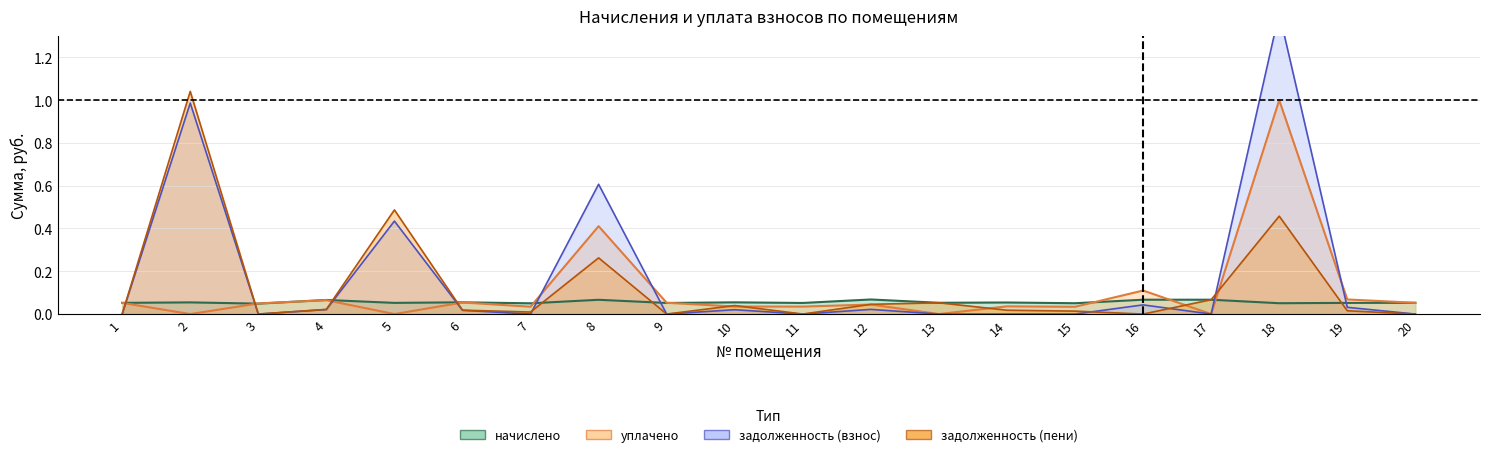

At which category does the chart reach its peak across all series?

18